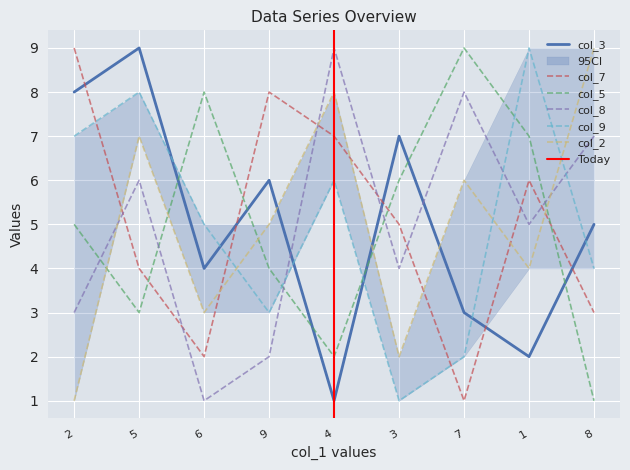

After their last crossing, which series has the higher values: col_8 or col_3?

col_8